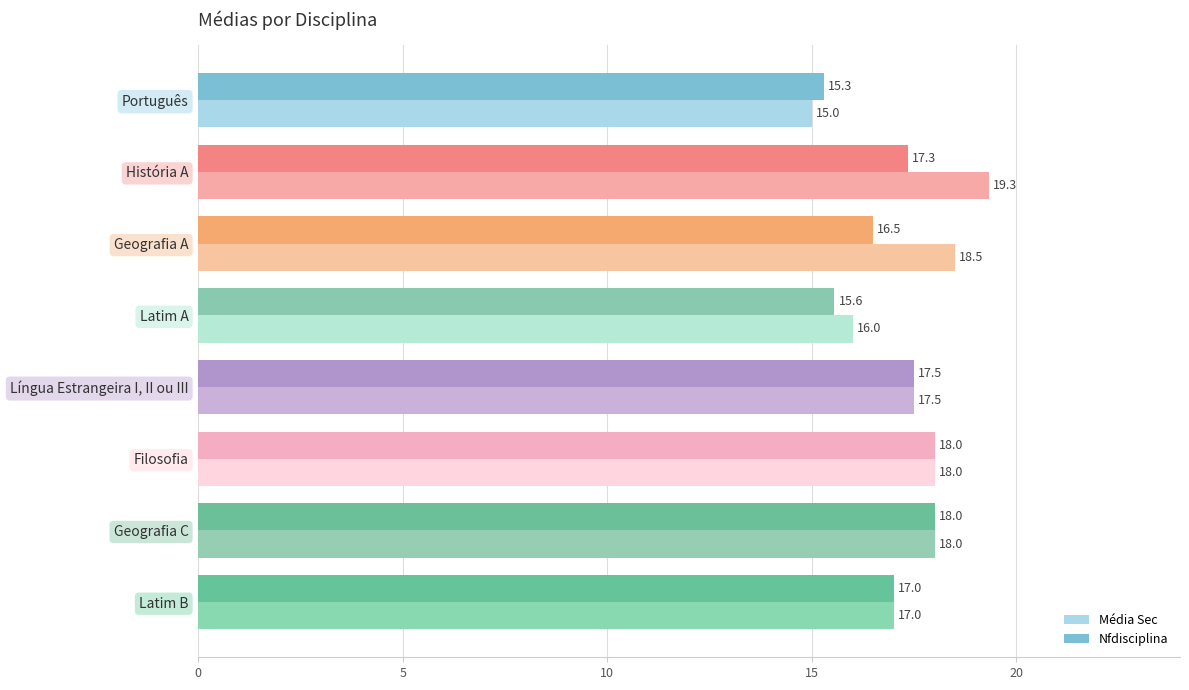

What is the total value across all series at Geografia C?

36.0